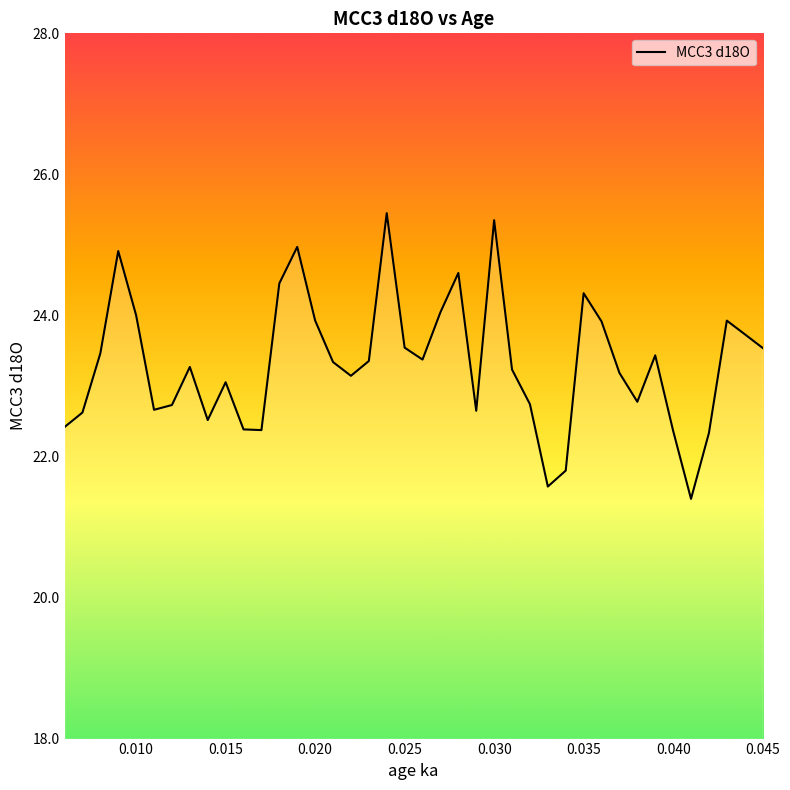

How many series are shown in this chart?

1